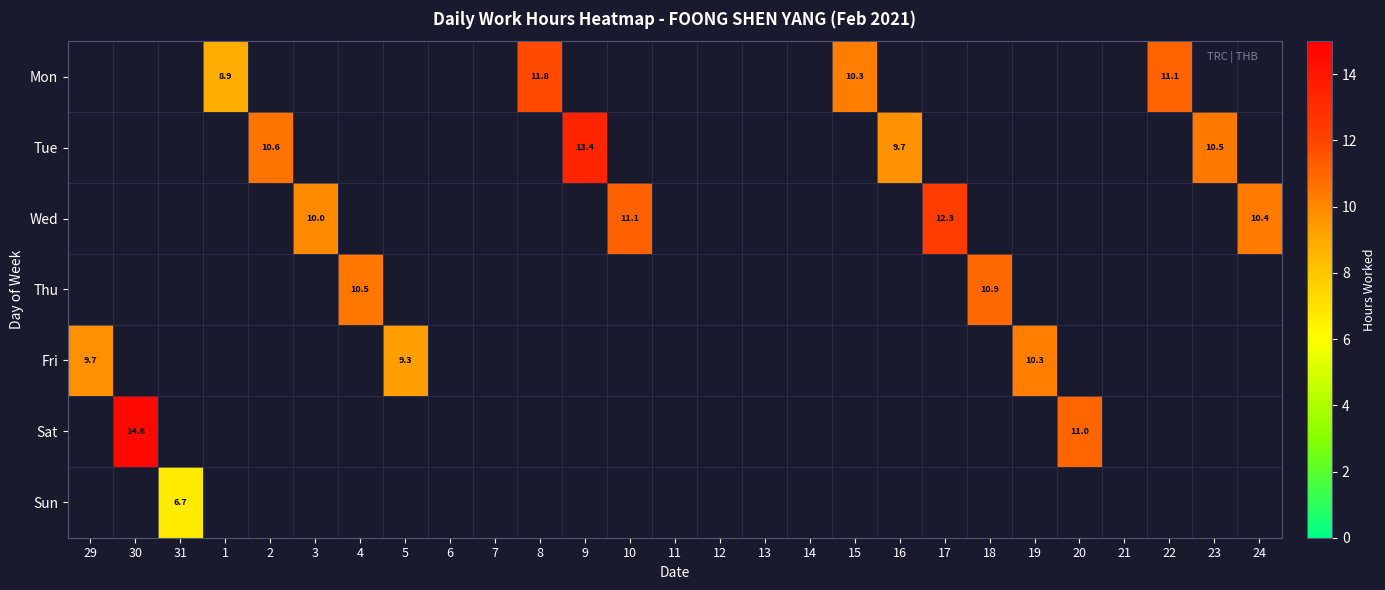

List the labels in order of Thu value, largest first.

18, 4, 29, 30, 31, 1, 2, 3, 5, 6, 7, 8, 9, 10, 11, 12, 13, 14, 15, 16, 17, 19, 20, 21, 22, 23, 24